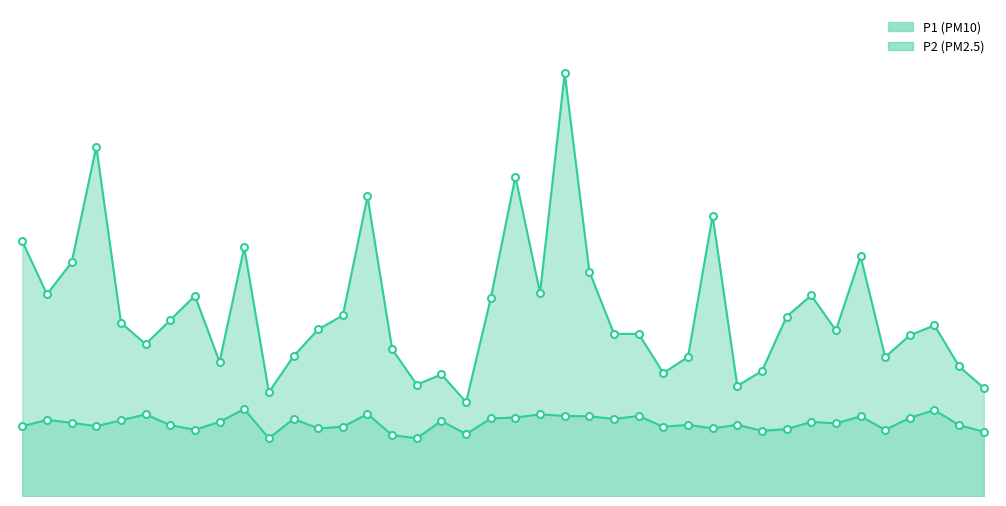

How many interior local valleys does the P1 series have?

11